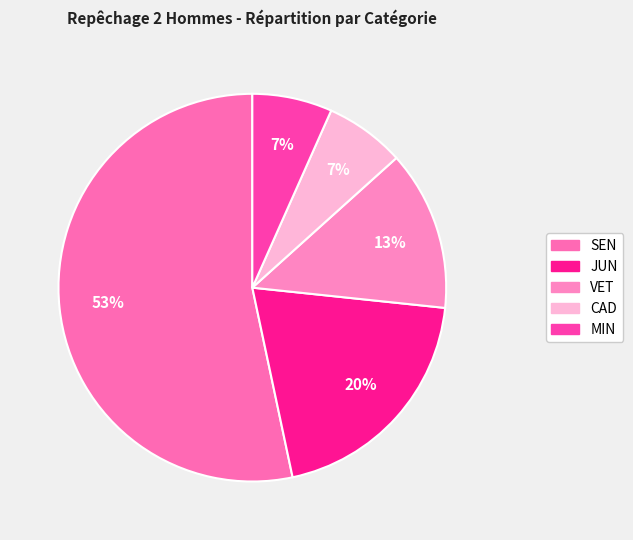

The VET slice represents 6% of the pie. True or false?

False